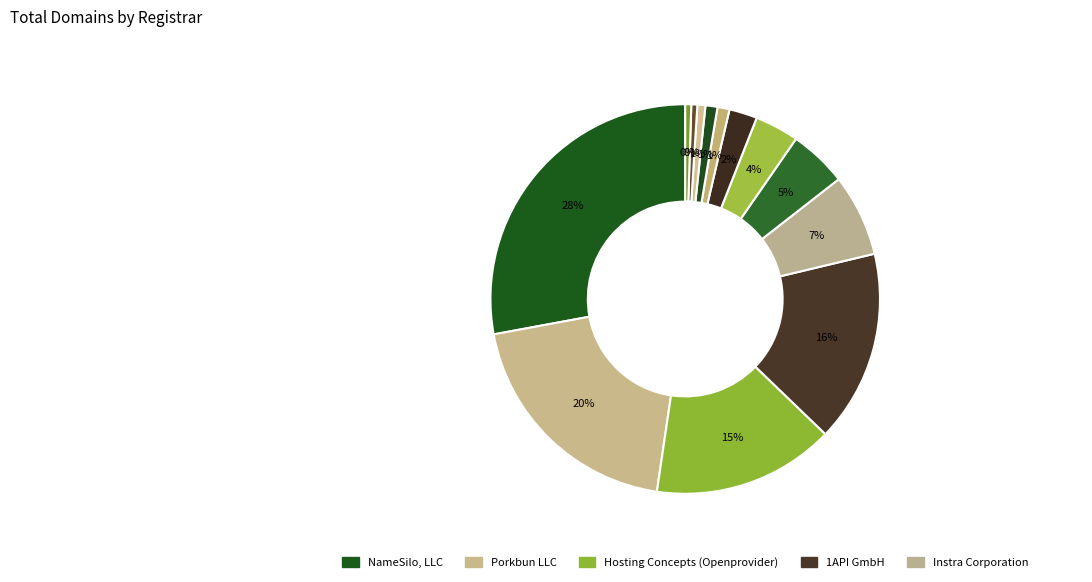

Rank the categories by value from lowest to highest.

SafeBrands SAS, Metaregistrar BV, Regtime Ltd., Alpnames Limited, INWX GmbH & Co. KG, Global Domains International, Inc., NETIM SARL, Synergy Wholesale Pty Ltd, Instra Corporation Pty Ltd., Hosting Concepts B.V. d/b/a Openprovider, 1API GmbH, Porkbun LLC, NameSilo, LLC